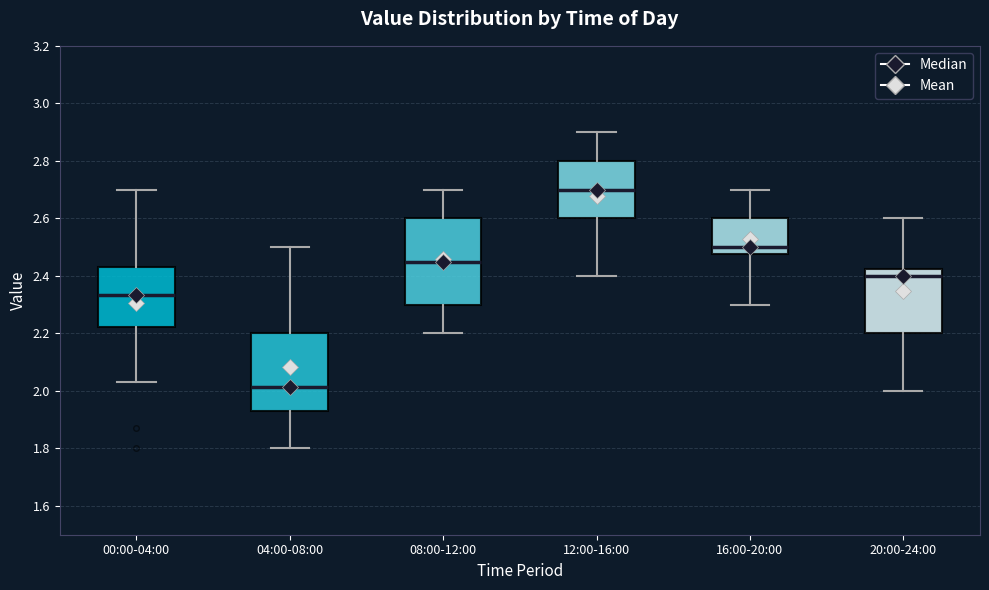

Where is the upper edge of the box for 20:00-24:00 on the y-axis? The values are not printed on the chart, so give them approximately, as read against the axis.

2.42